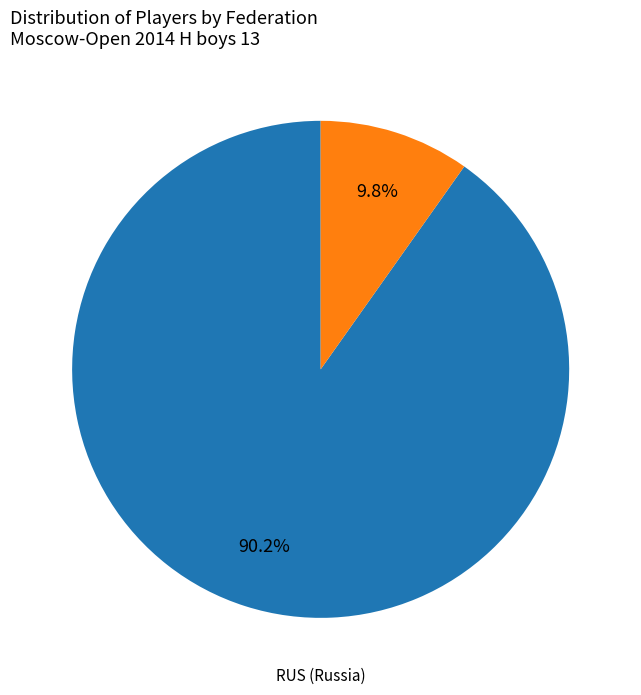

Is there any slice that represents more than half of the pie?

Yes